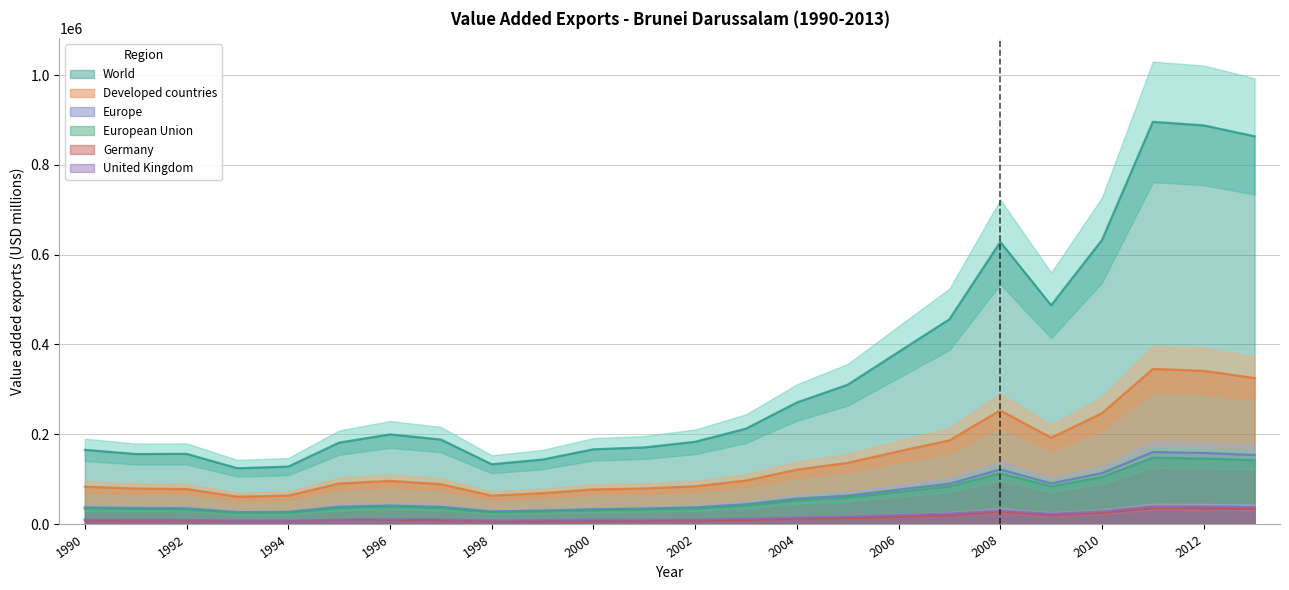

What is the sum of all European Union values?

1458966.0